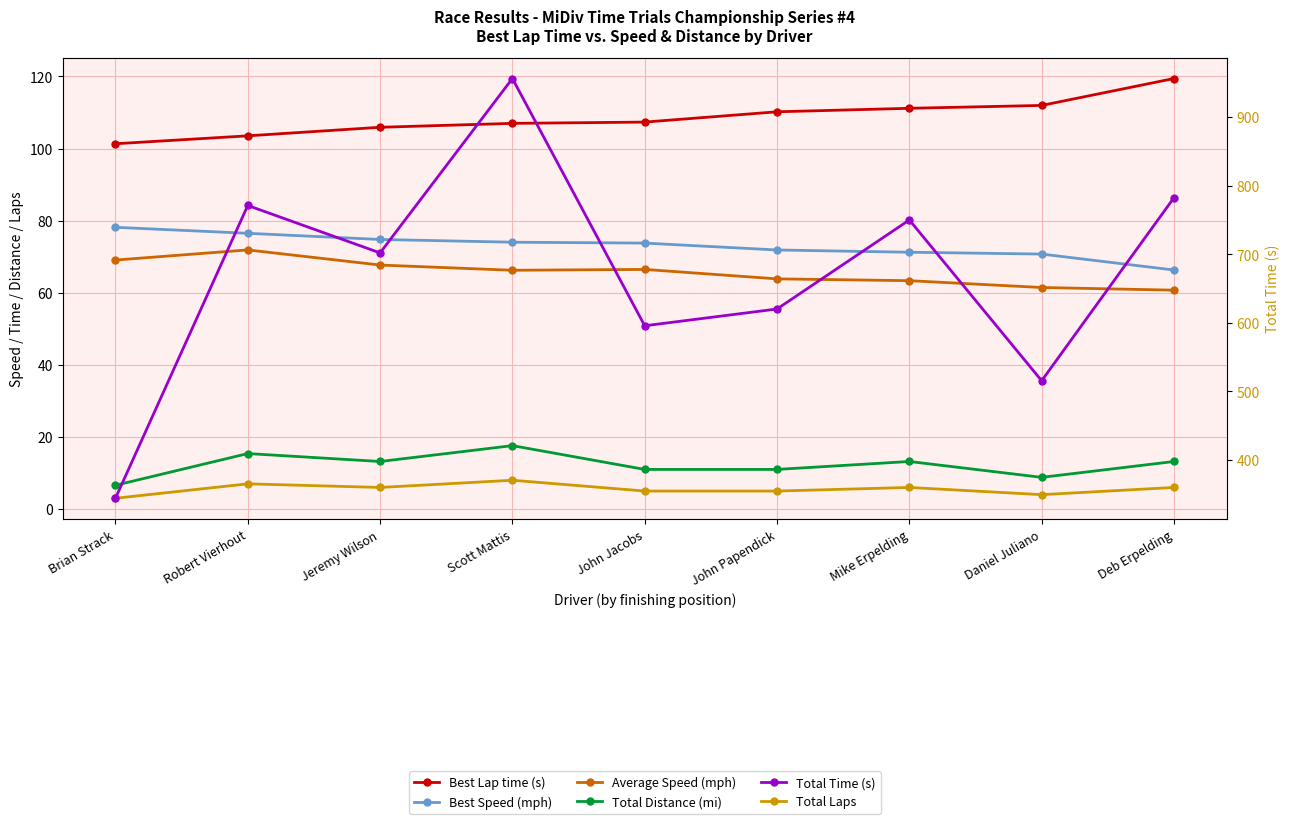

What is the sum of the Average Speed (mph) values at Mike Erpelding and Robert Vierhout?

135.2